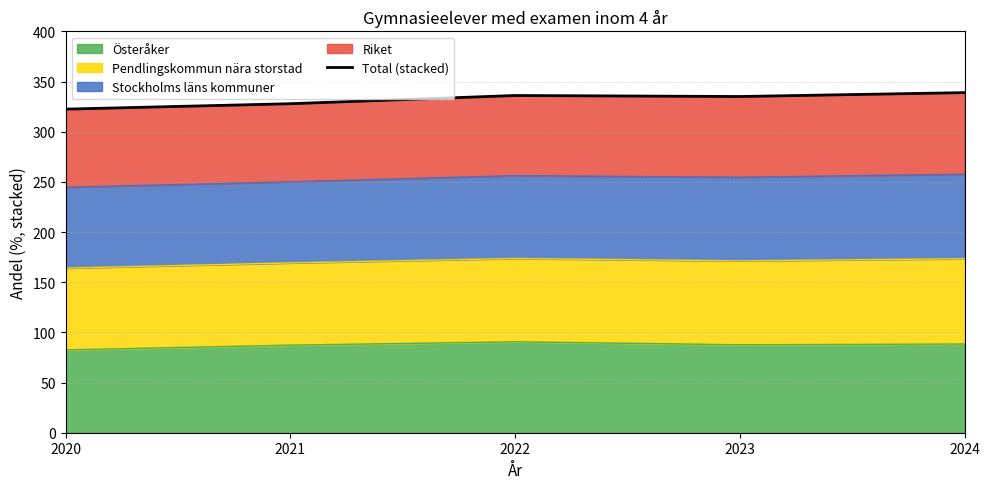

Rank the categories by value from lowest to highest.

2020, 2021, 2023, 2022, 2024